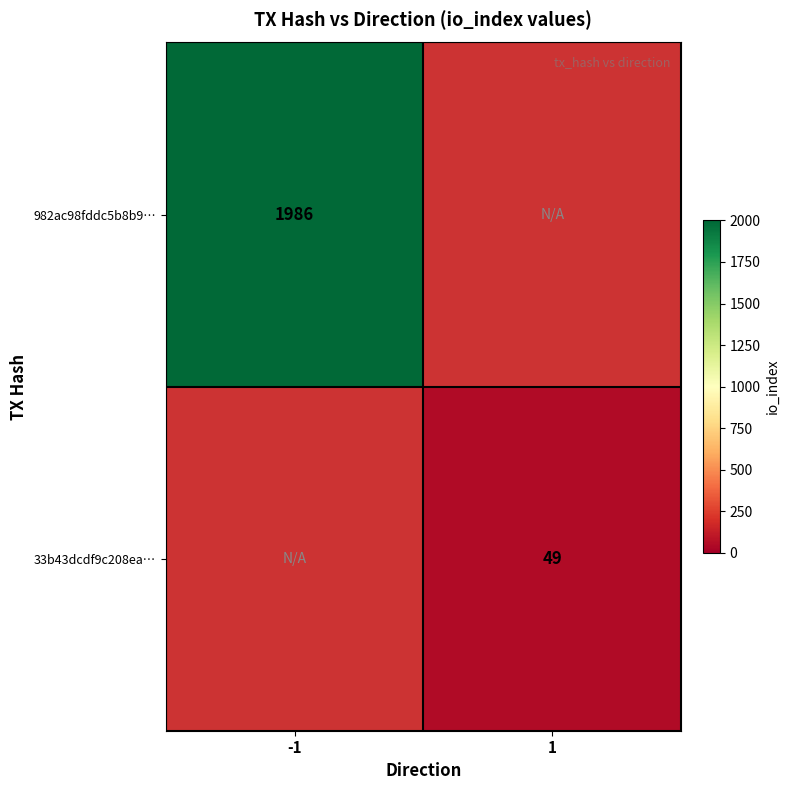

The value of 33b43dcdf9c208ea… at 1 is 19. True or false?

False